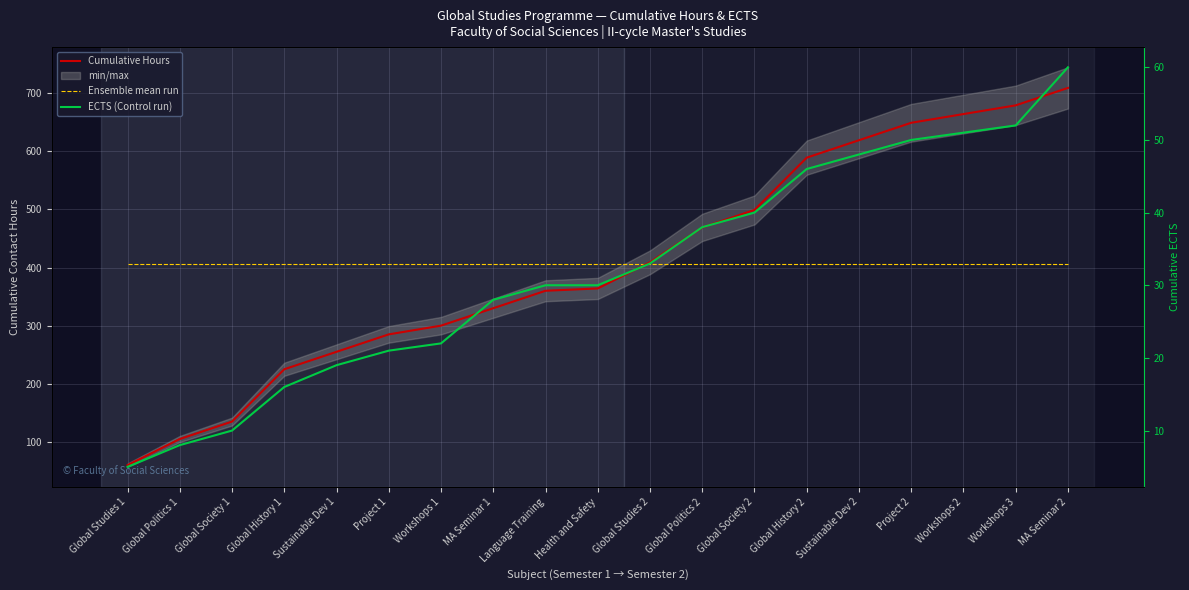

At how many categories does at least one series exceed 499?

6